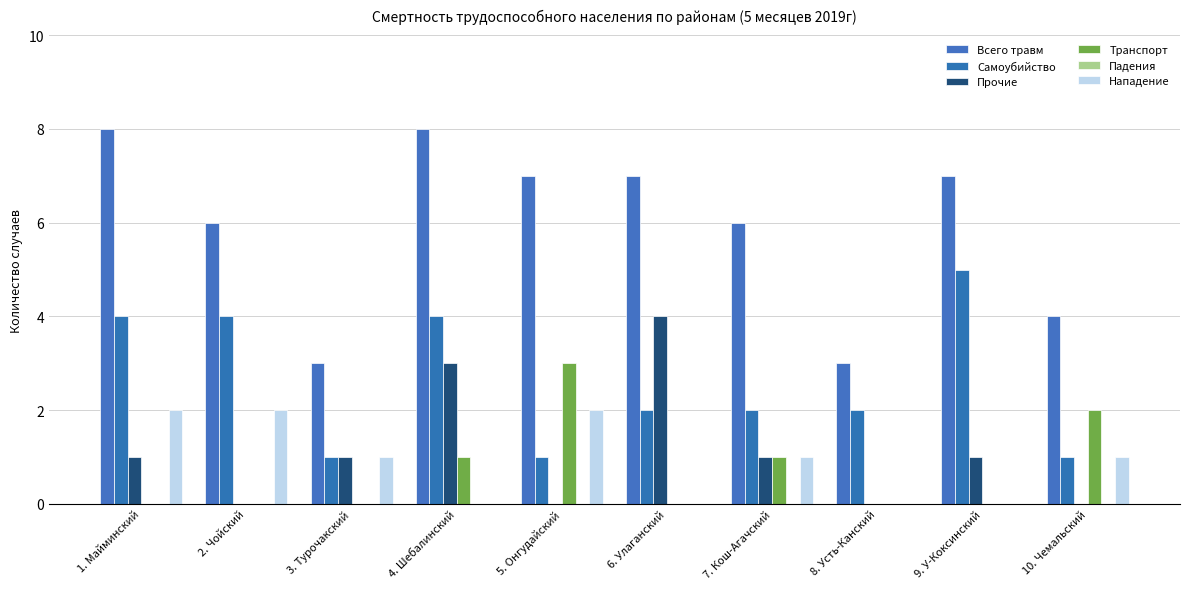

How many series are shown in this chart?

5